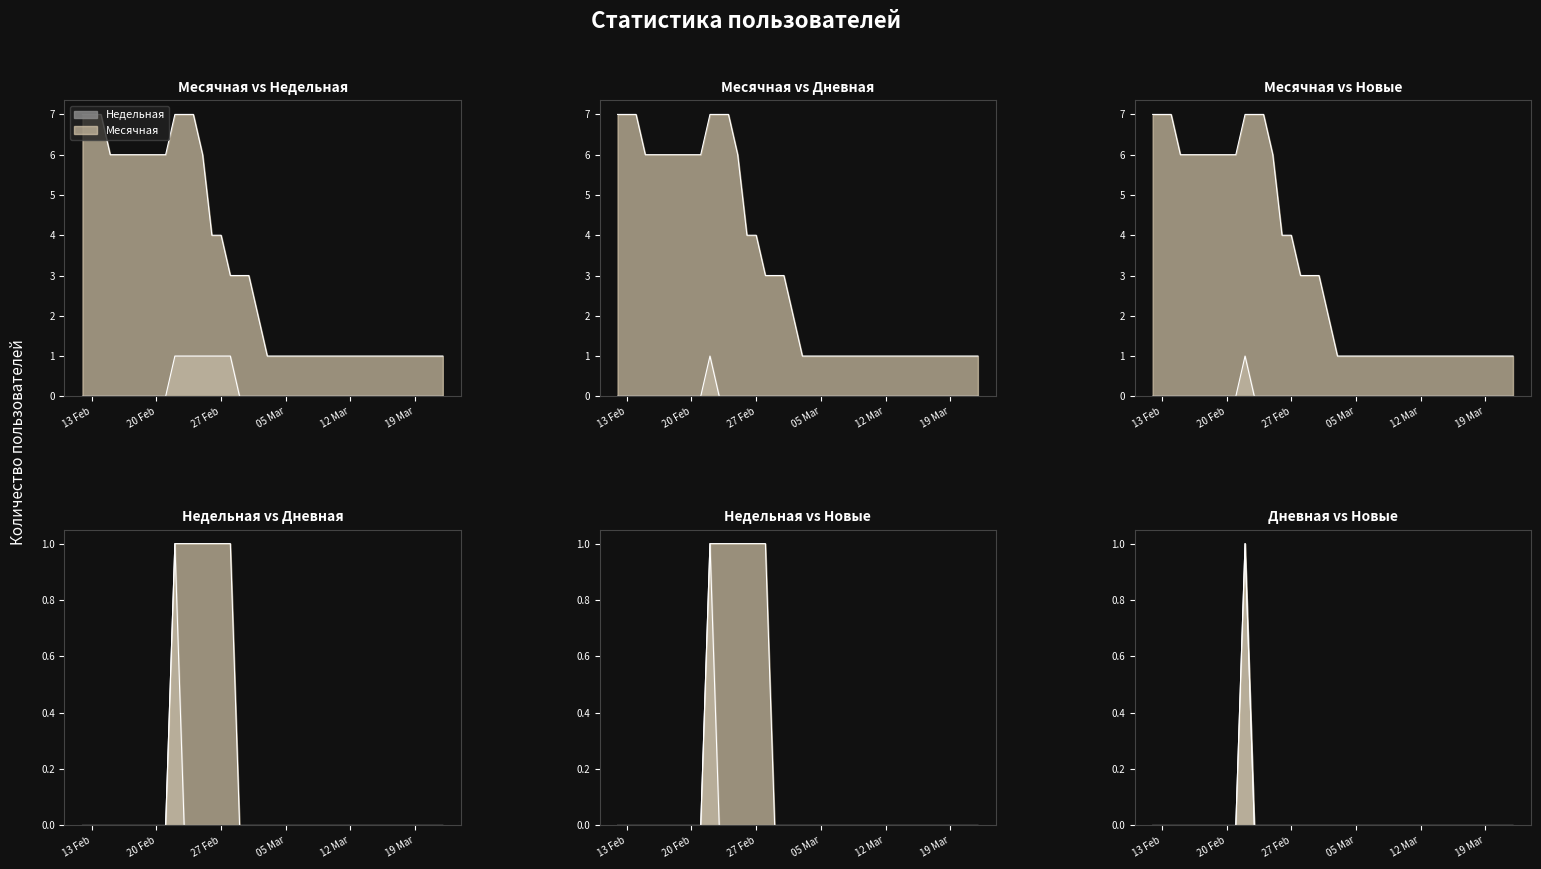

Is it true that Новые equals 0 at 2024-03-04?

True